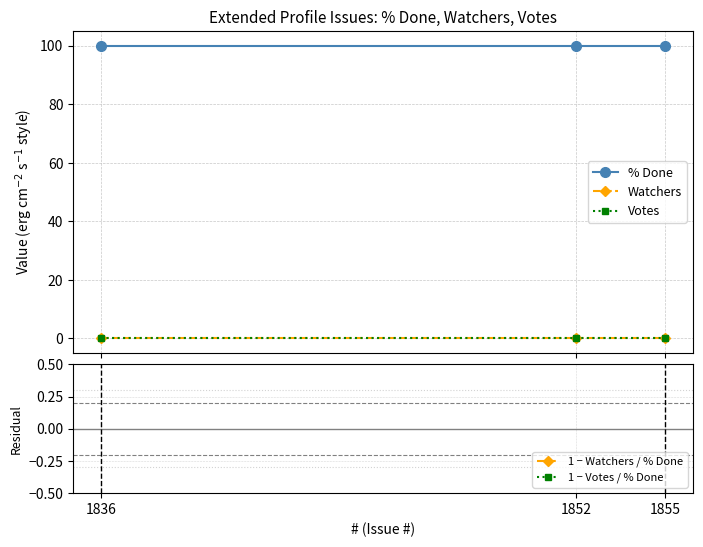

Which series has the largest total across all categories?

% Done